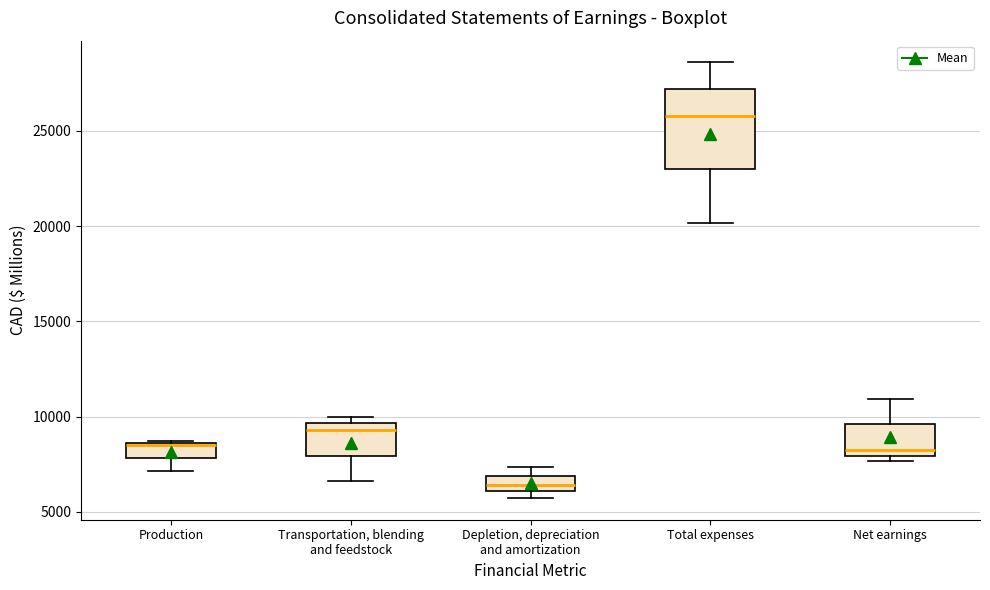

Which box's median line is the lowest?

Depletion, depreciation and amortization